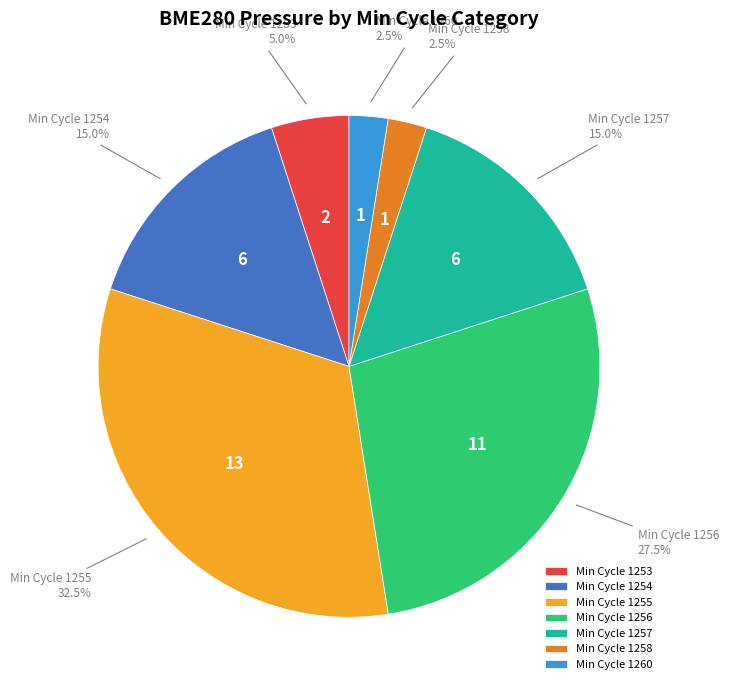

Is Min Cycle 1254 the majority of the pie?

No